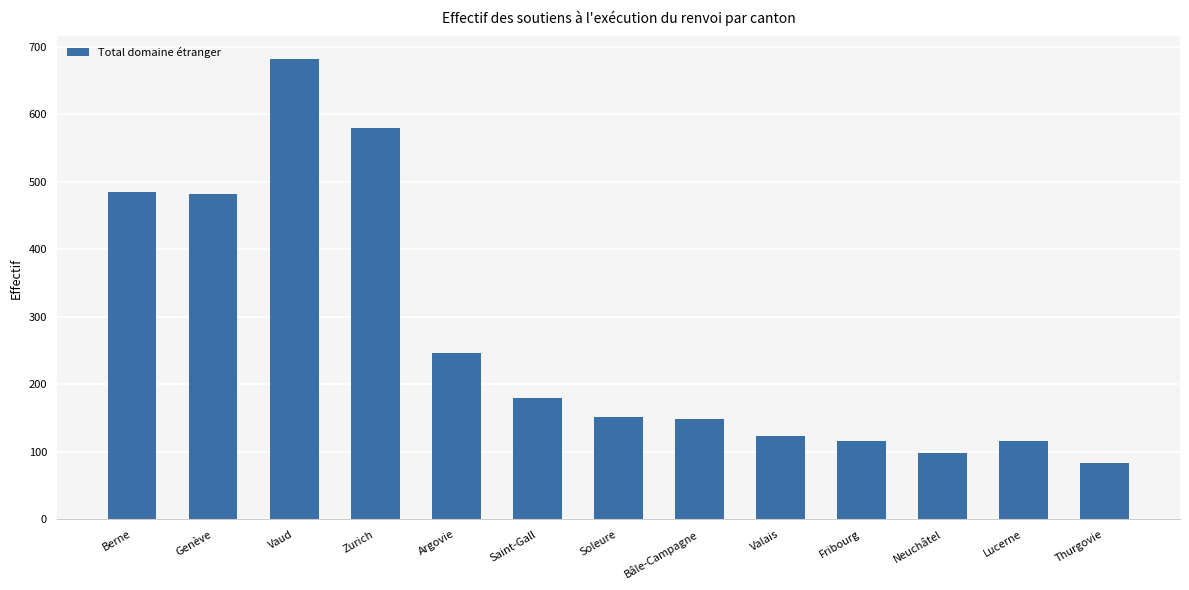

What is the change in value from Argovie to Saint-Gall?

-66